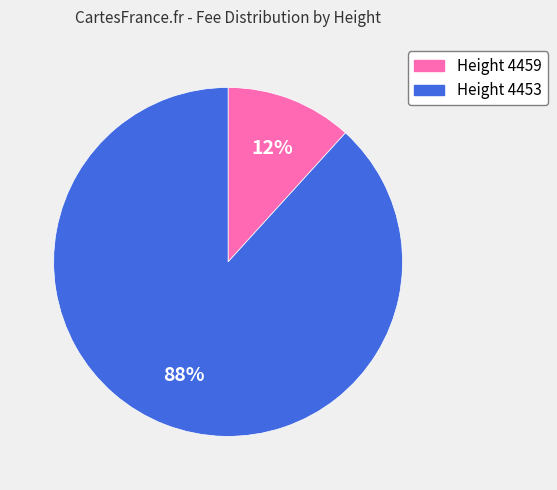

Between Height 4453 and Height 4459, which is larger?

Height 4453